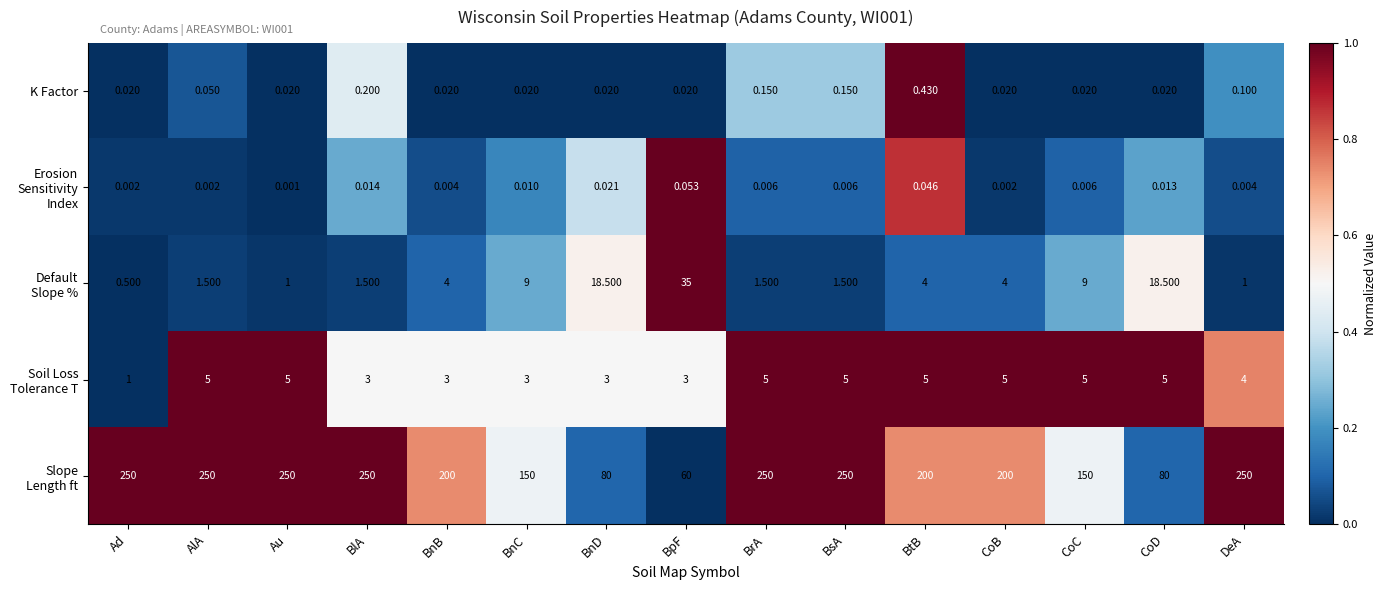

Which category has the lowest value across all series?

Au